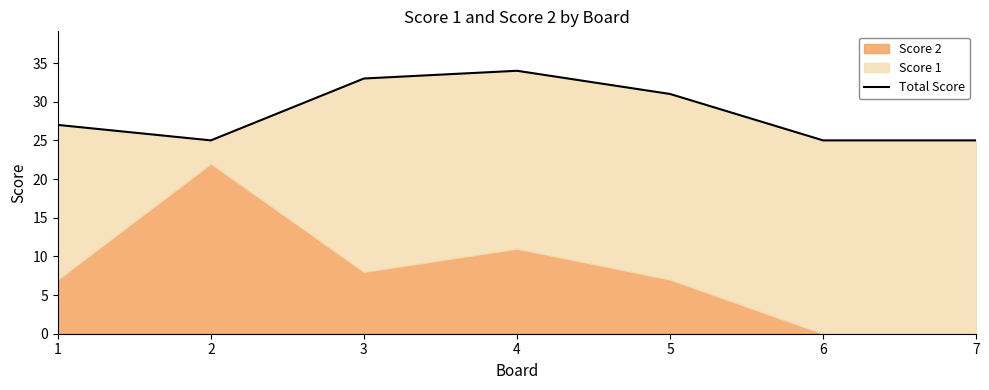

The chart shows a value of 53 at 3. True or false?

False